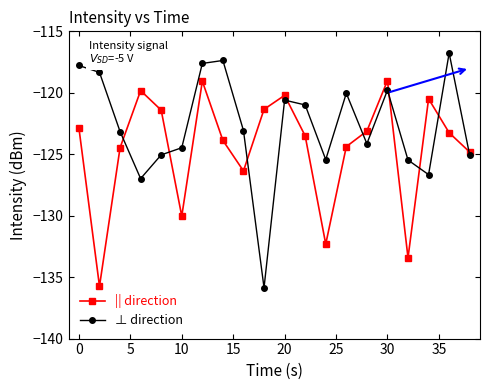

What is the minimum value for || direction?

-135.7